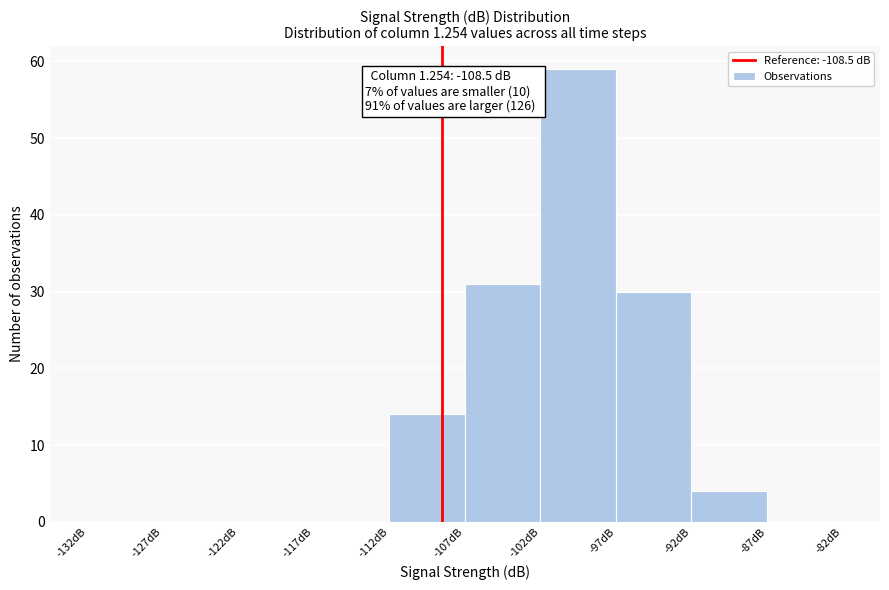

Over which range of the x-axis is the bar tallest?

-102 to -97